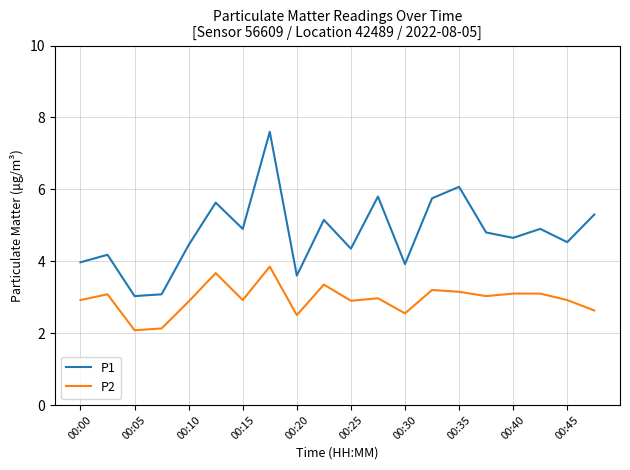

What is the minimum value for P1?

3.0